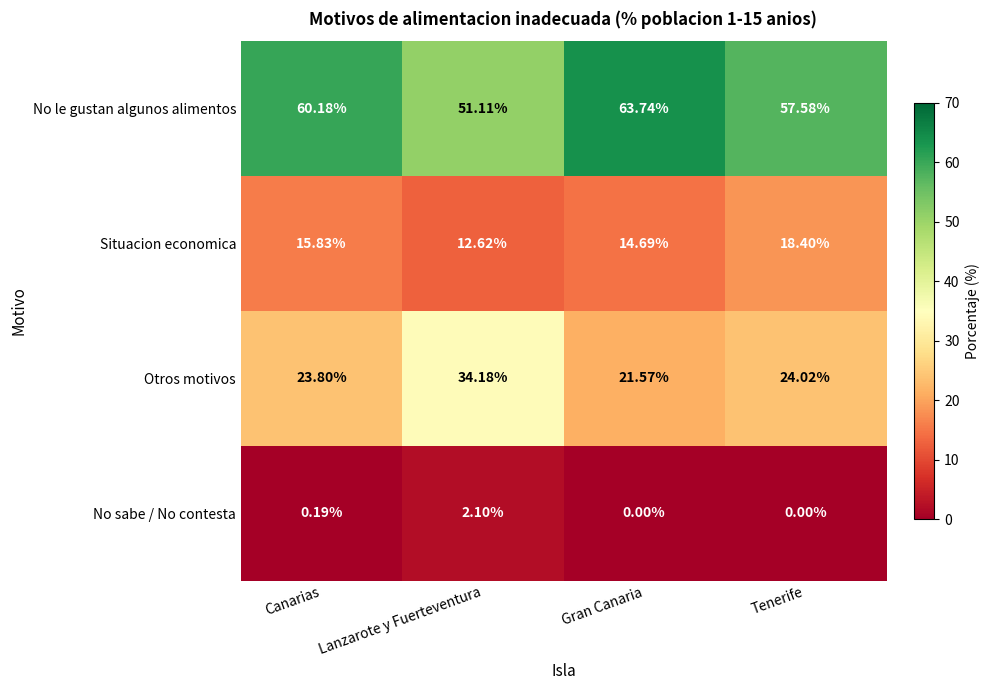

At Canarias, list the series in order from smallest to largest.

No sabe / No contesta, Situacion economica, Otros motivos, No le gustan algunos alimentos